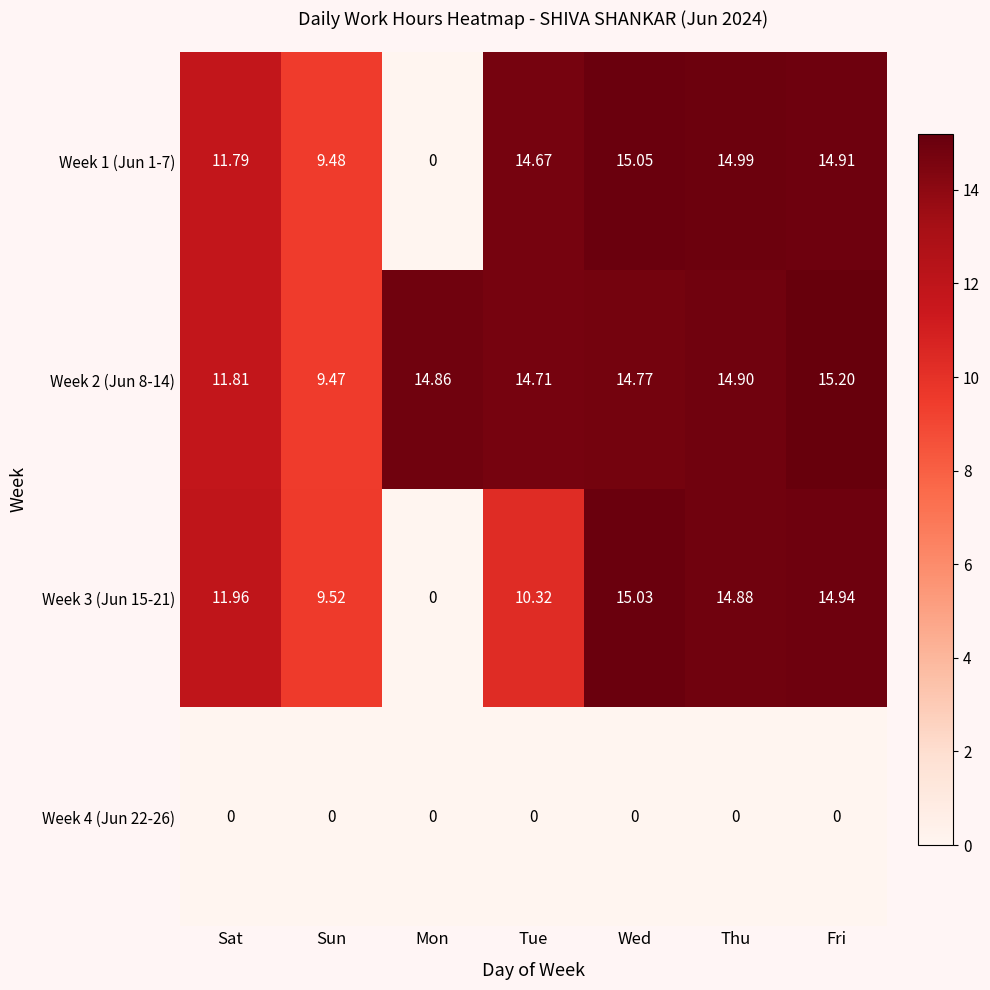

At which category is the sum across all series the highest?

Fri